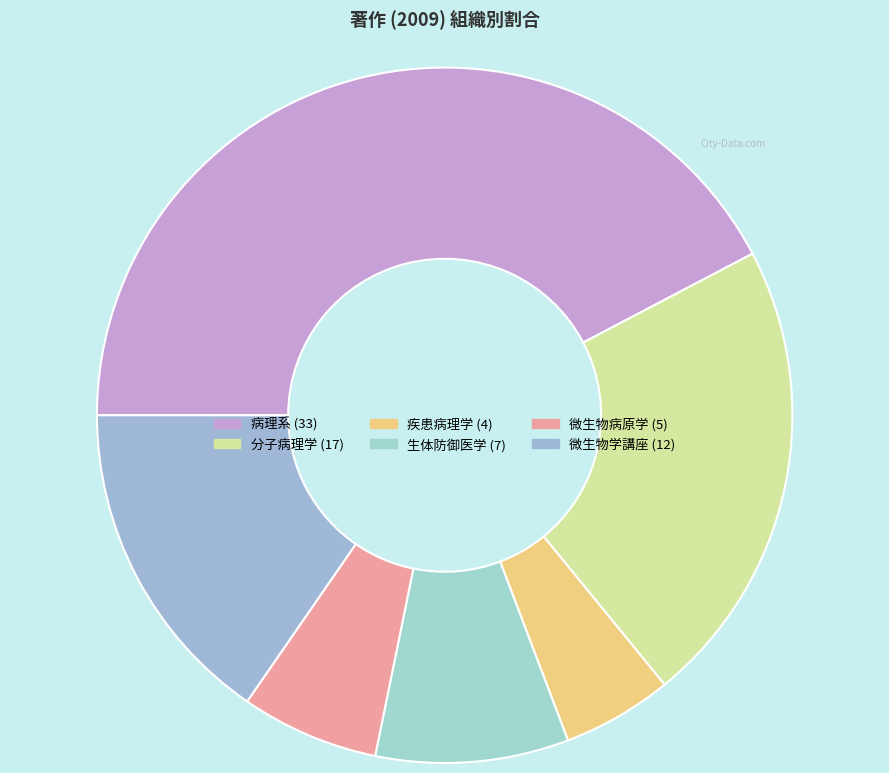

How many segments does this pie chart have?

6